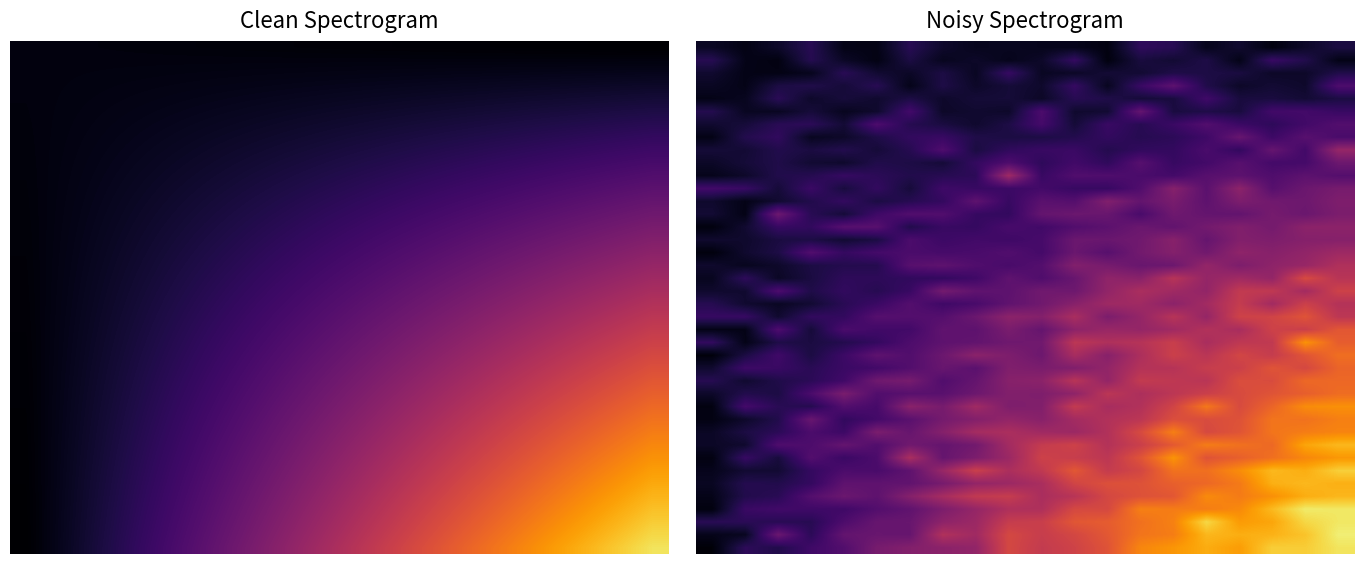

What is the minimum value for 10?

1.8